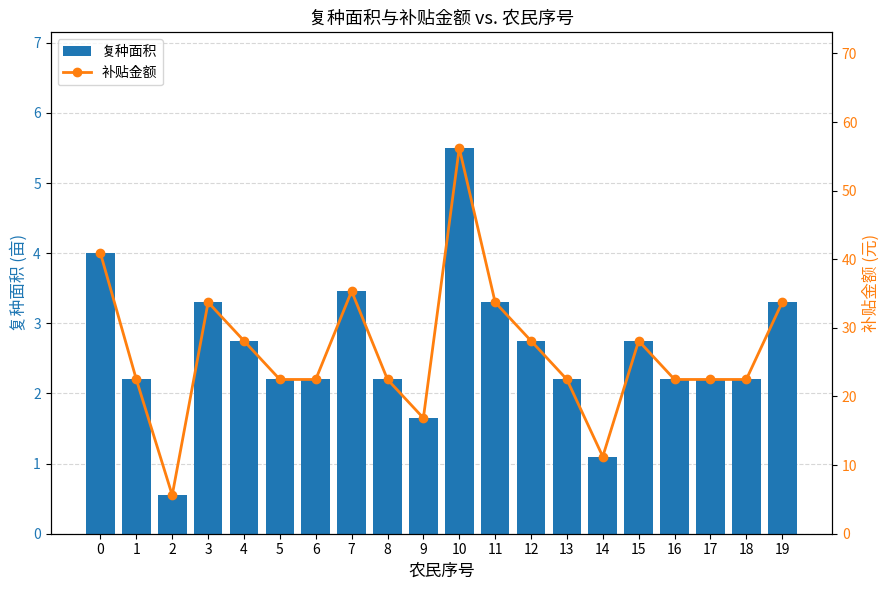

What is the value of the 补贴金额 bar at the 18th from the left?

22.5